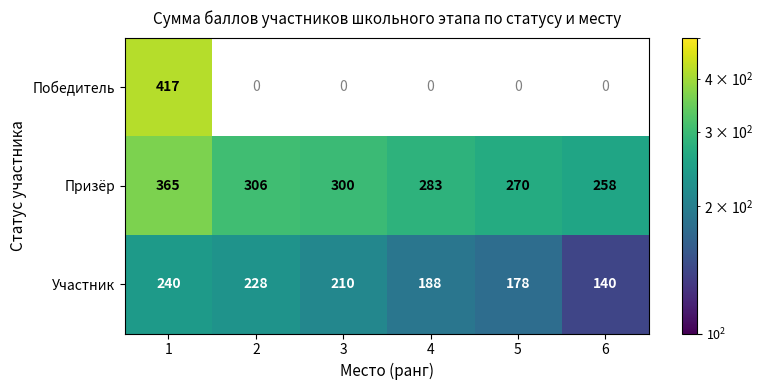

What is the maximum value for Участник?

240